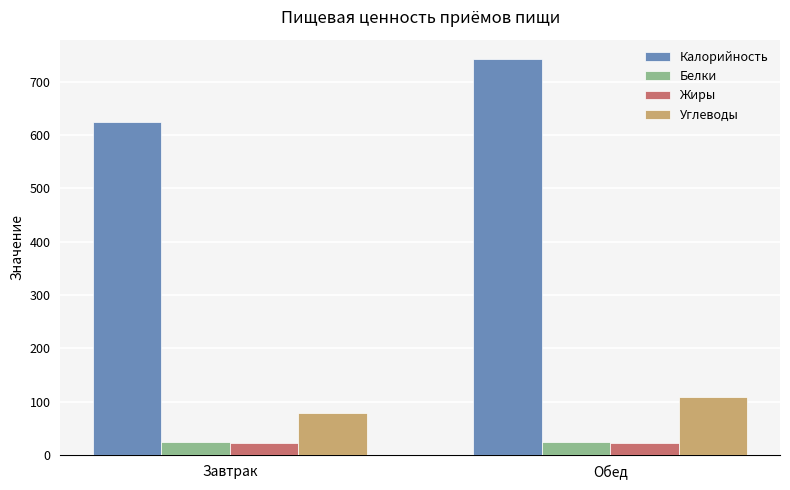

What is the total value across all series at Обед?

898.6